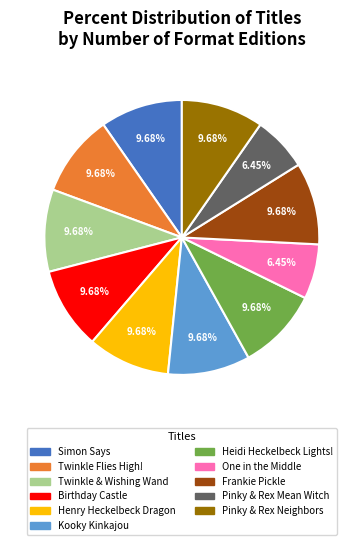

Between Pinky & Rex Neighbors and One in the Middle, which is larger?

Pinky & Rex Neighbors